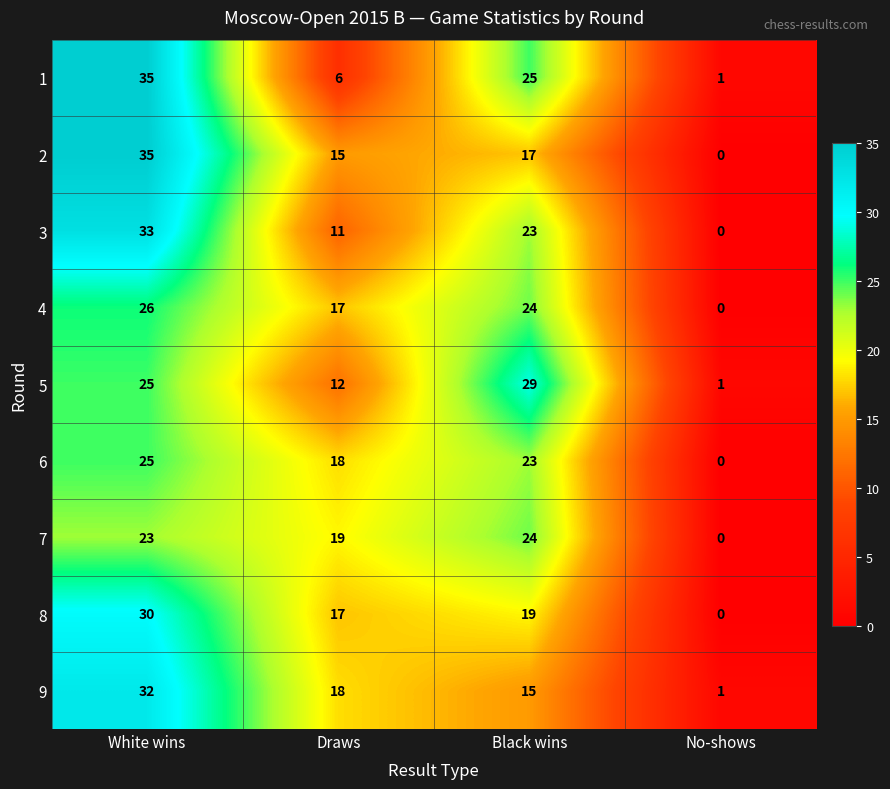

What is the average value of the 3 series?

17